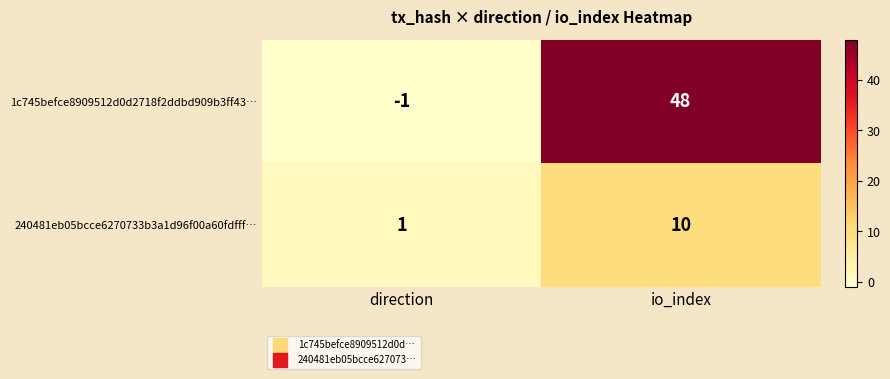

Reading left to right, transcribe all the data shown in this chart.

1c745befce8909512d0d2718f2ddbd909b3ff43…: -1	48
240481eb05bcce6270733b3a1d96f00a60fdfff…: 1	10